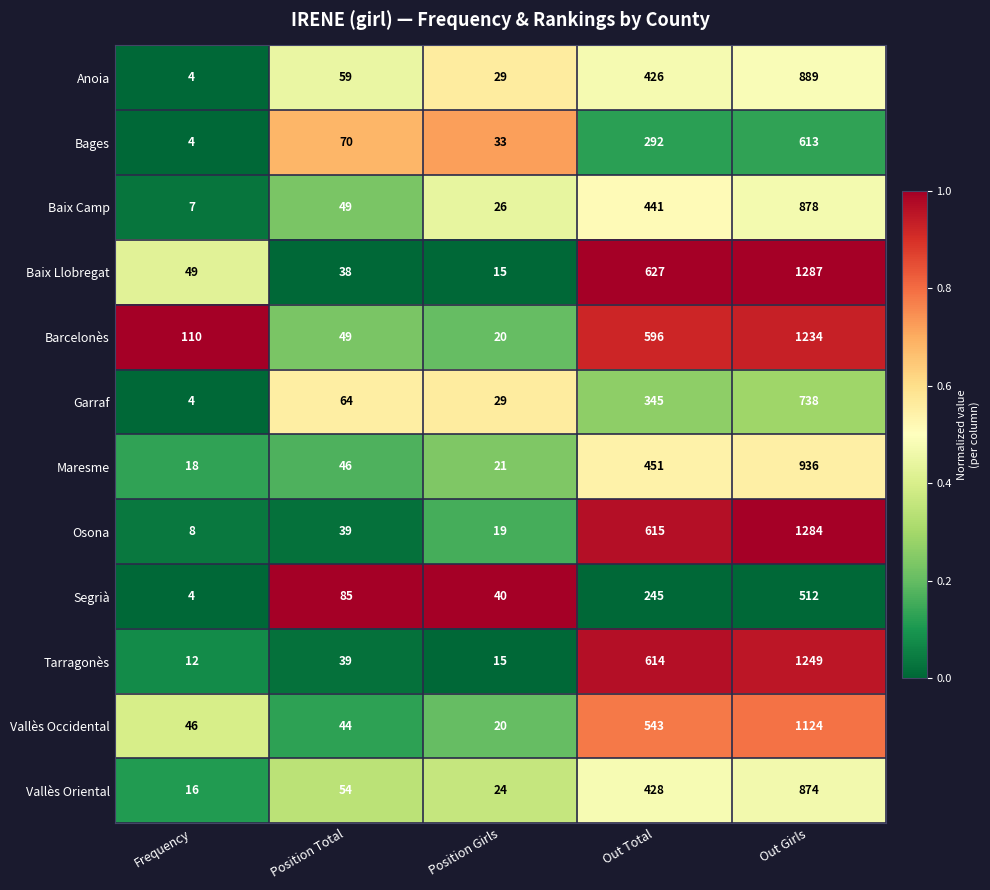

Count the number of categories in the chart.

5